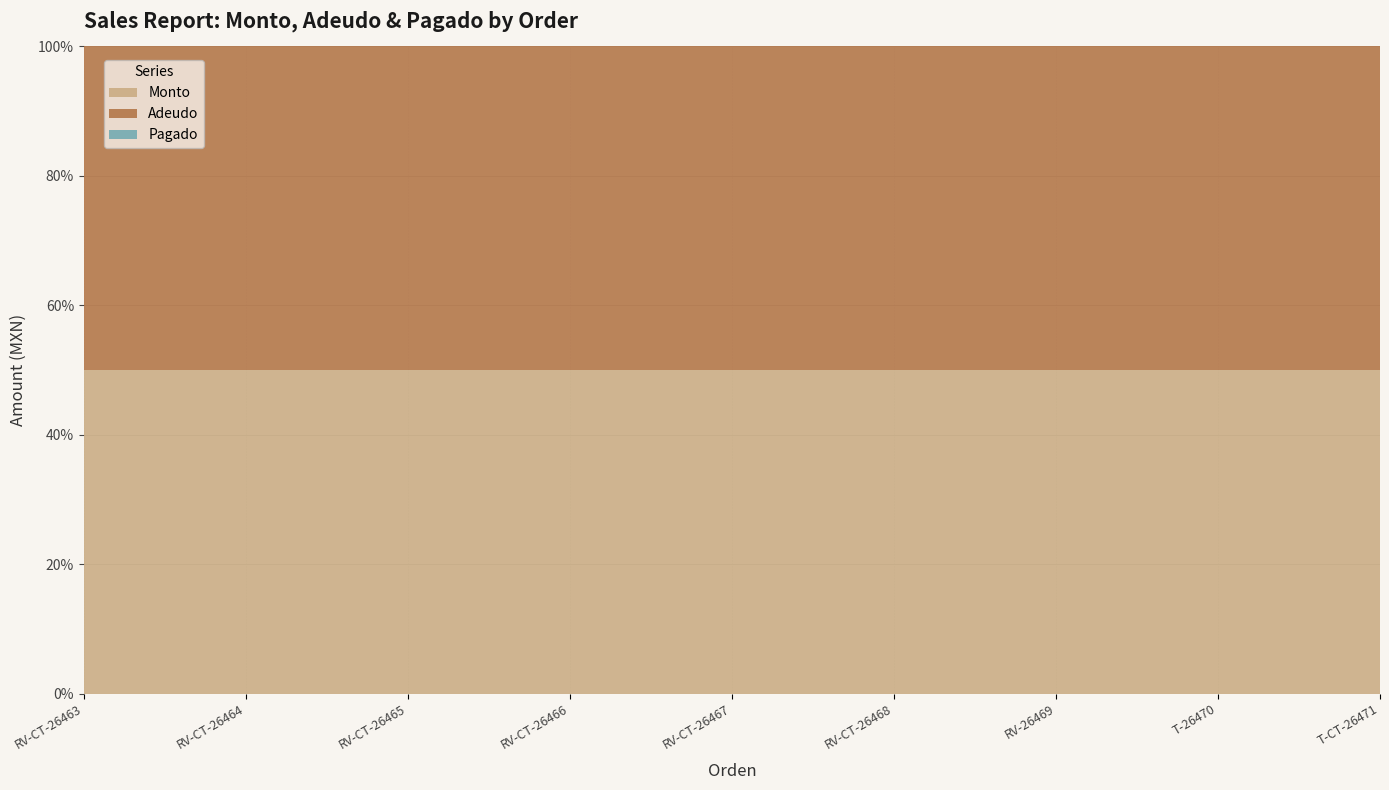

Reading left to right, what are all the values shown in this chart?

Monto: RV-CT-26463=10000.0	RV-CT-26464=1740.0	RV-CT-26465=2000.0	RV-CT-26466=5200.0	RV-CT-26467=1444.2	RV-CT-26468=5730.0	RV-26469=13342.0	T-26470=149730.0	T-CT-26471=128000.0
Adeudo: RV-CT-26463=10000.0	RV-CT-26464=1740.0	RV-CT-26465=2000.0	RV-CT-26466=5200.0	RV-CT-26467=1444.2	RV-CT-26468=5730.0	RV-26469=13342.0	T-26470=149730.0	T-CT-26471=128000.0
Pagado: RV-CT-26463=0.0	RV-CT-26464=0.0	RV-CT-26465=0.0	RV-CT-26466=0.0	RV-CT-26467=0.0	RV-CT-26468=0.0	RV-26469=0.0	T-26470=0.0	T-CT-26471=0.0